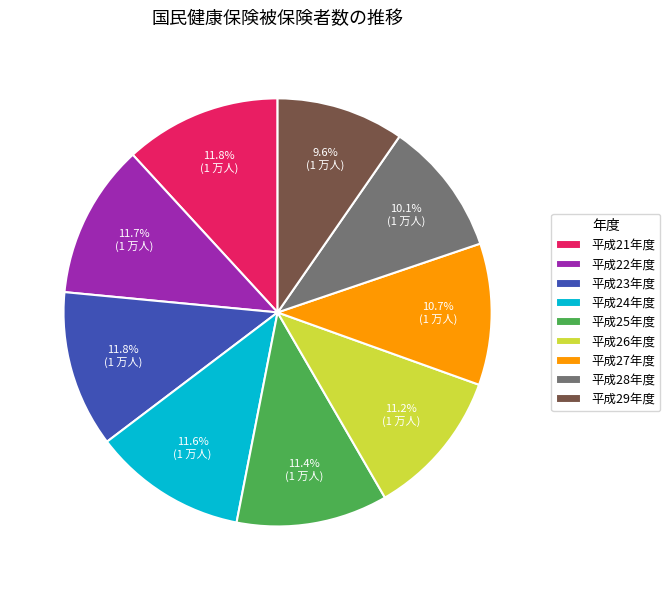

Count the number of slices in the pie.

9